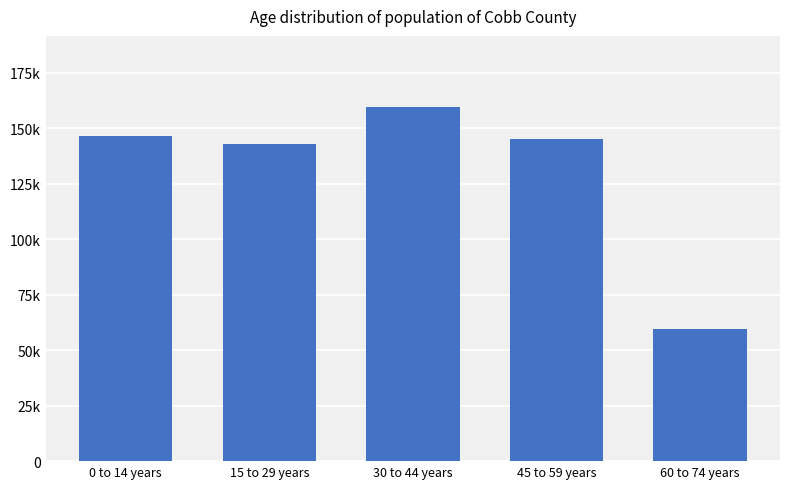

What is the label of the 5th bar from the right?

0 to 14 years